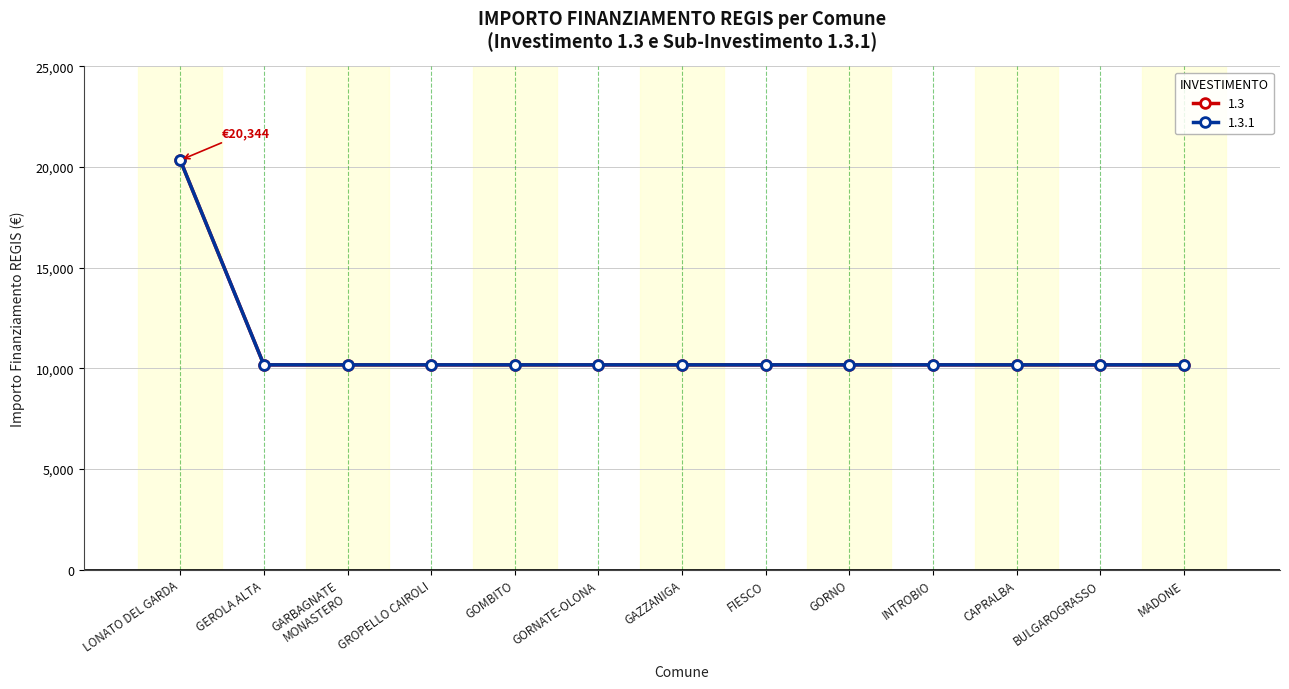

How many lines are shown in the chart?

2